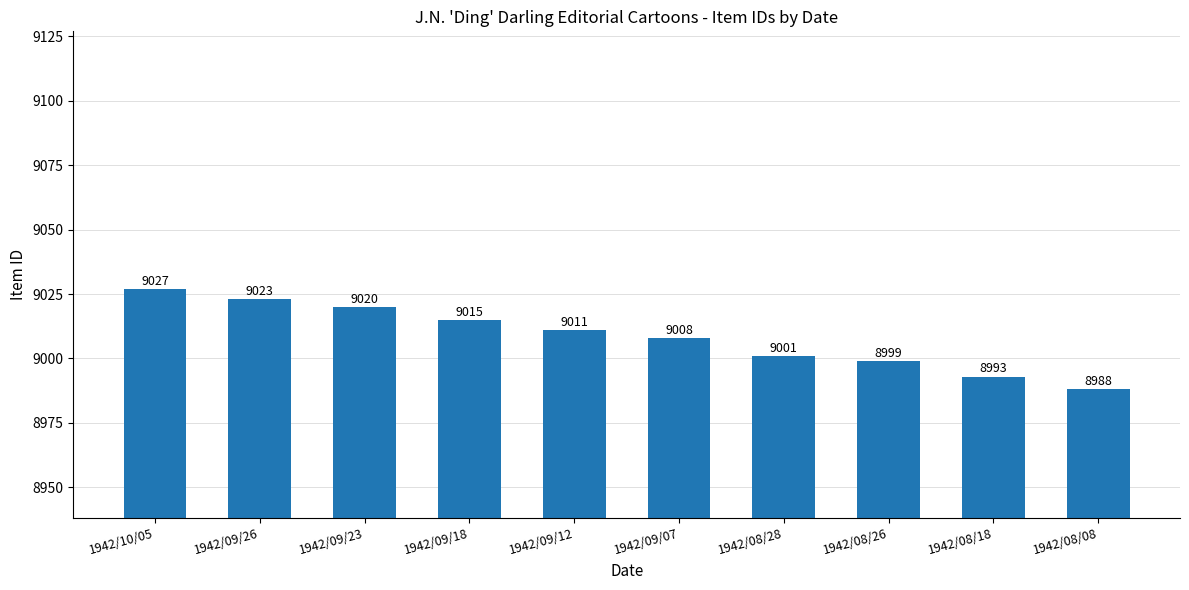

Which label corresponds to the smallest value in the chart?

1942/08/08